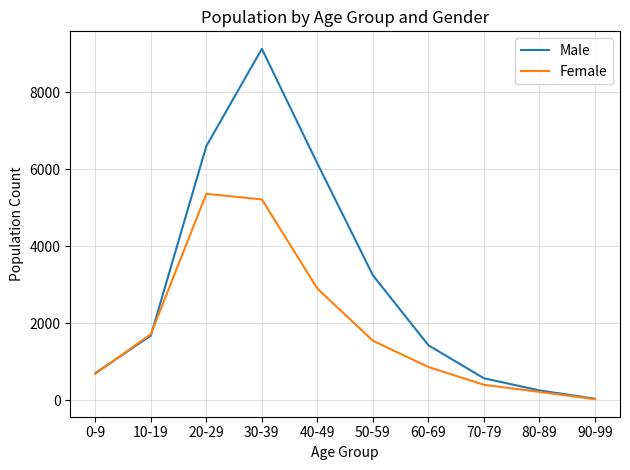

Reading left to right, what are all the values shown in this chart?

Male: 700	1673	6596	9123	6146	3241	1423	566	251	35
Female: 683	1711	5357	5212	2897	1541	859	397	212	23